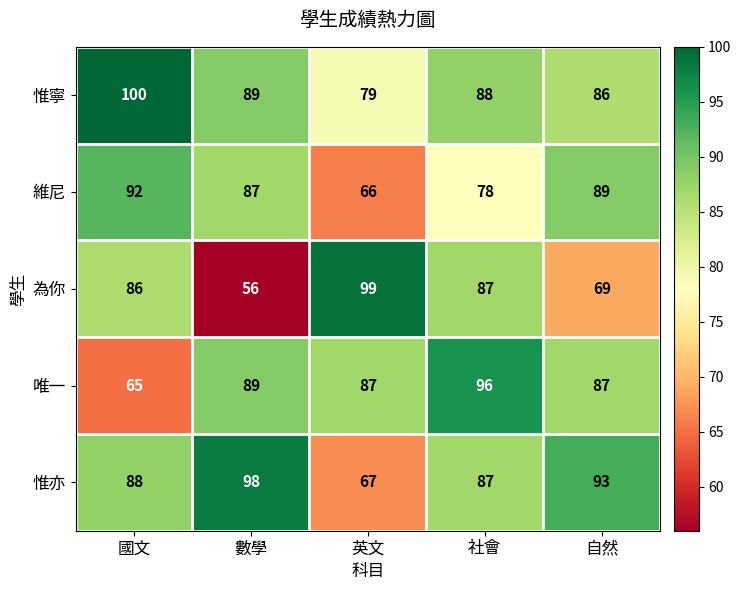

What is the total value across all series at 國文?

431